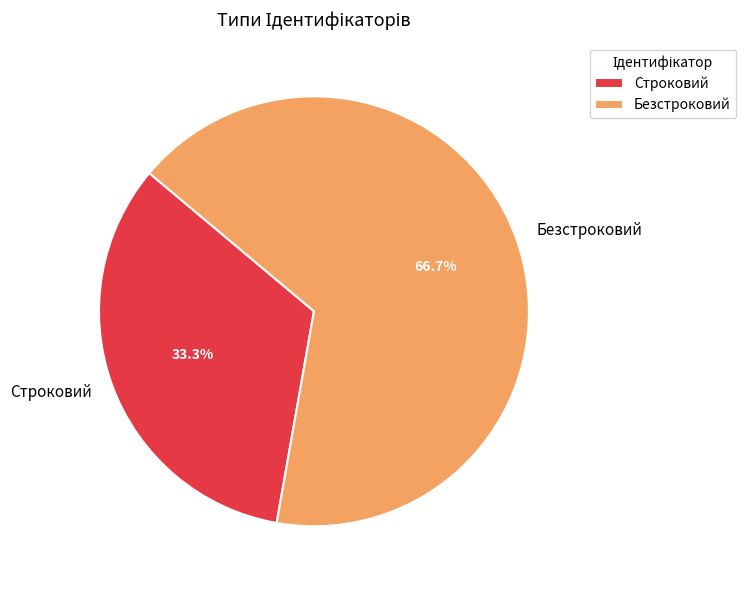

True or false: Безстроковий accounts for 67% of the total.

True